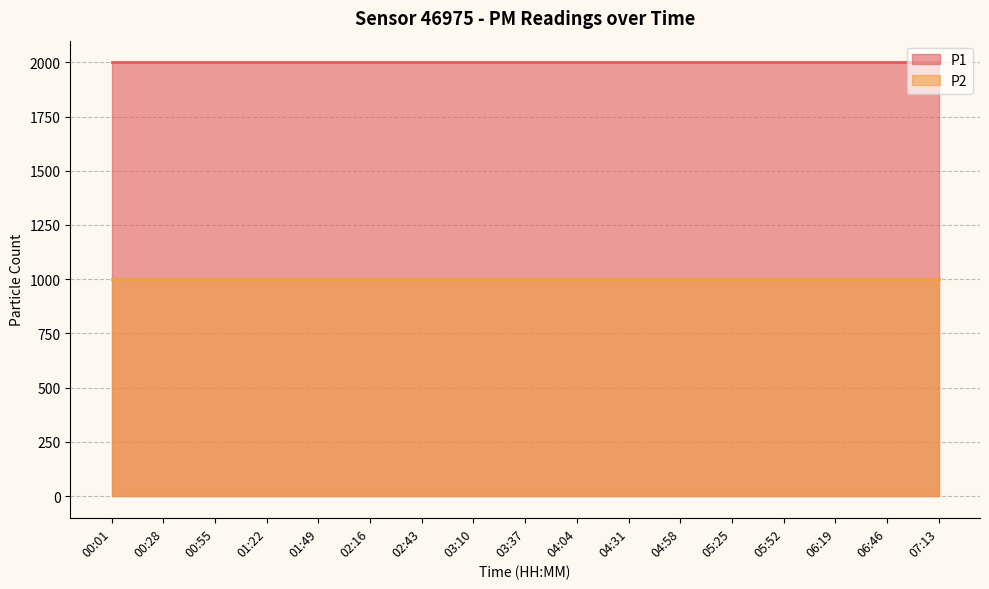

How many series are shown in this chart?

2